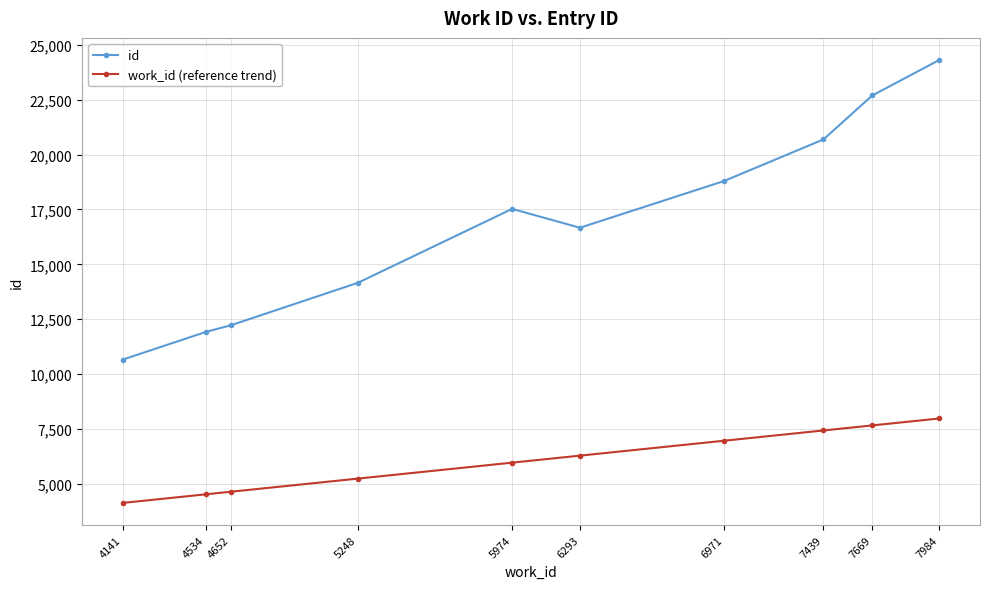

How many distinct data groups are displayed?

2